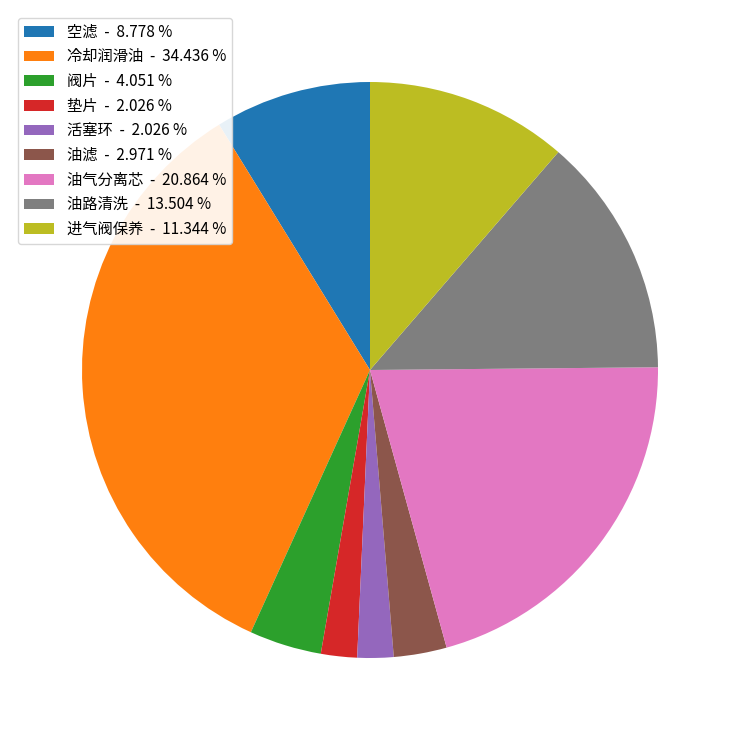

Is there a majority slice in this chart?

No